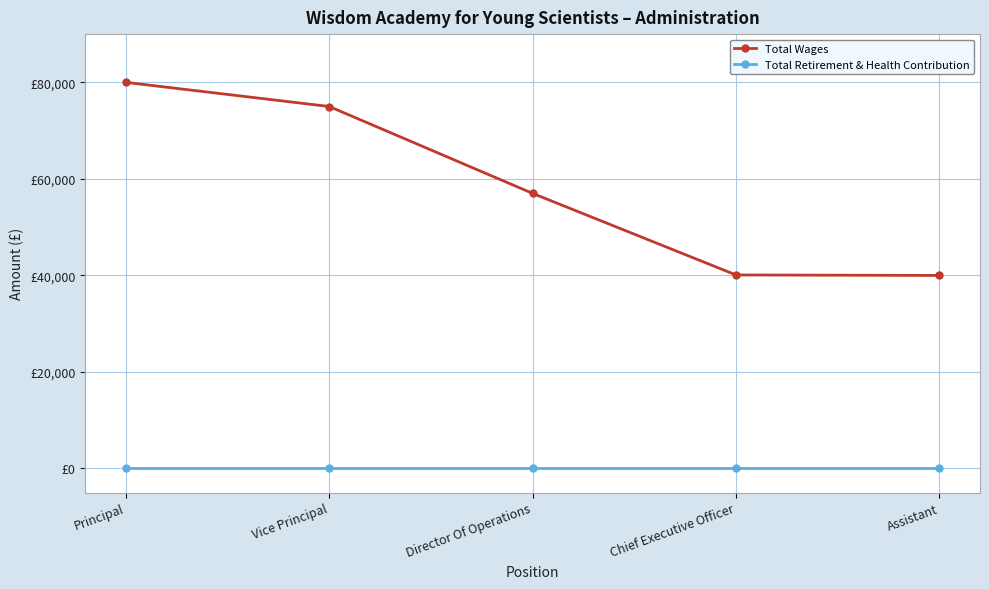

What is the label of the 4th point from the left?

Chief Executive Officer